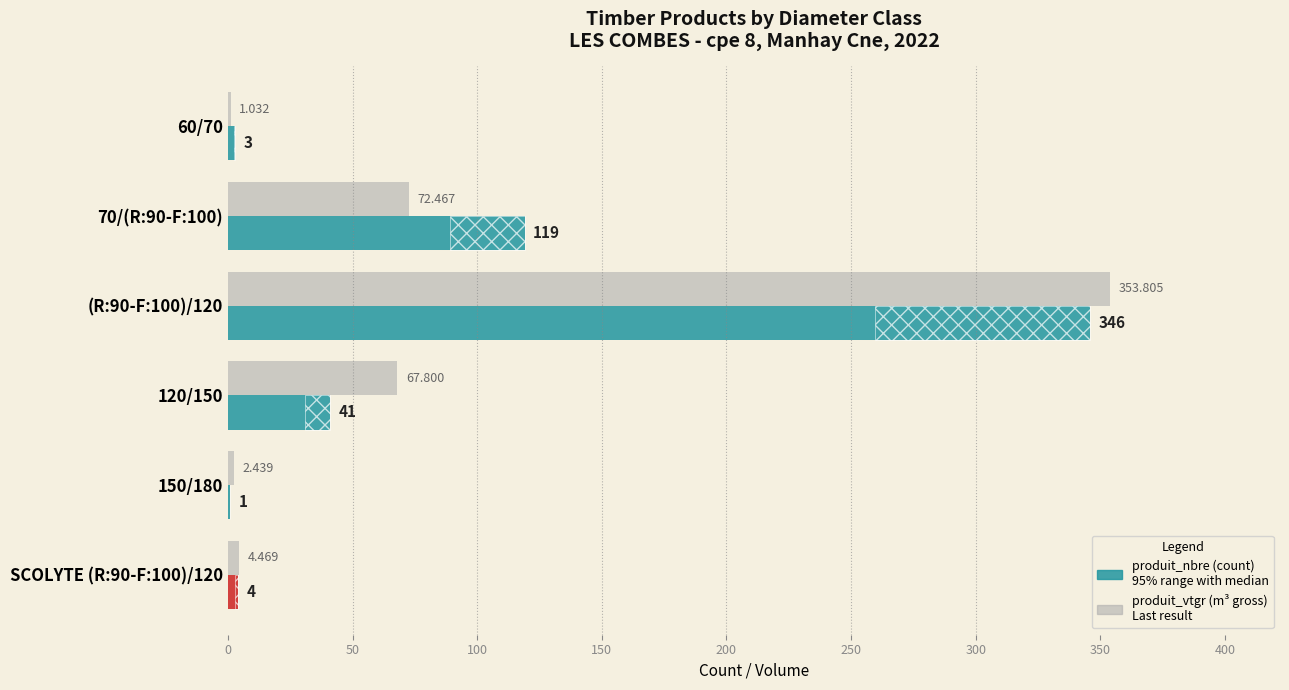

What is the value of the produit_vtgr (m³ gross) bar at the 2nd from the left?

72.5